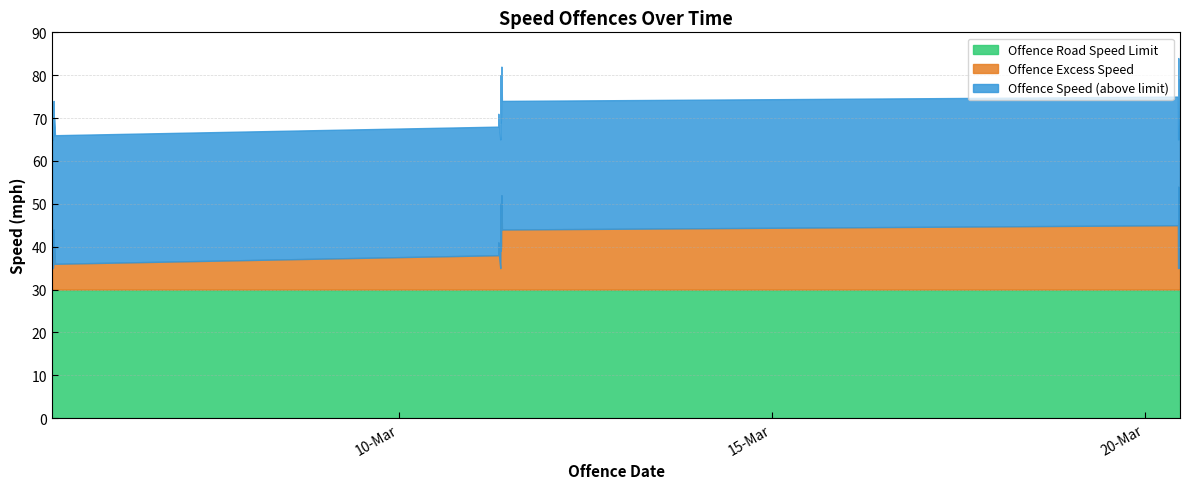

How many categories are shown in the chart?

35